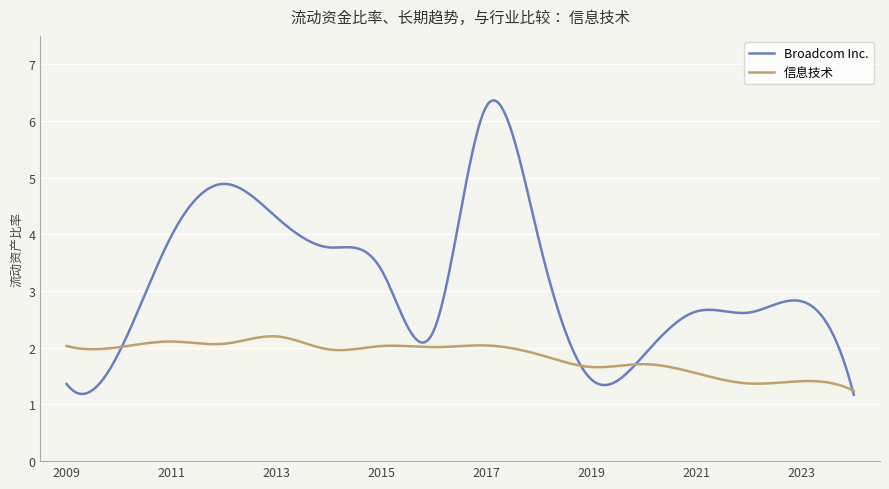

What is the minimum value shown in the chart?

1.2